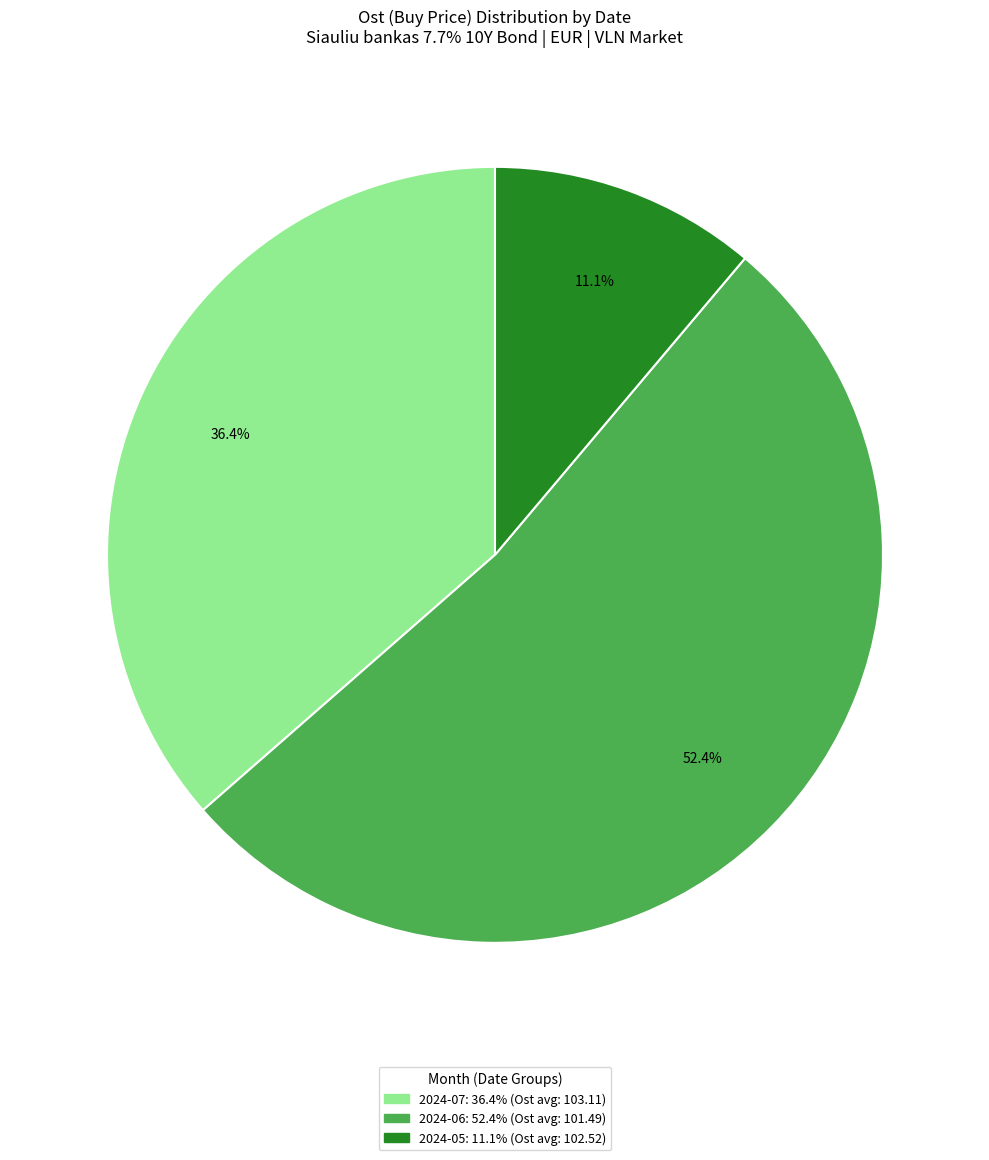

Is there a majority slice in this chart?

Yes